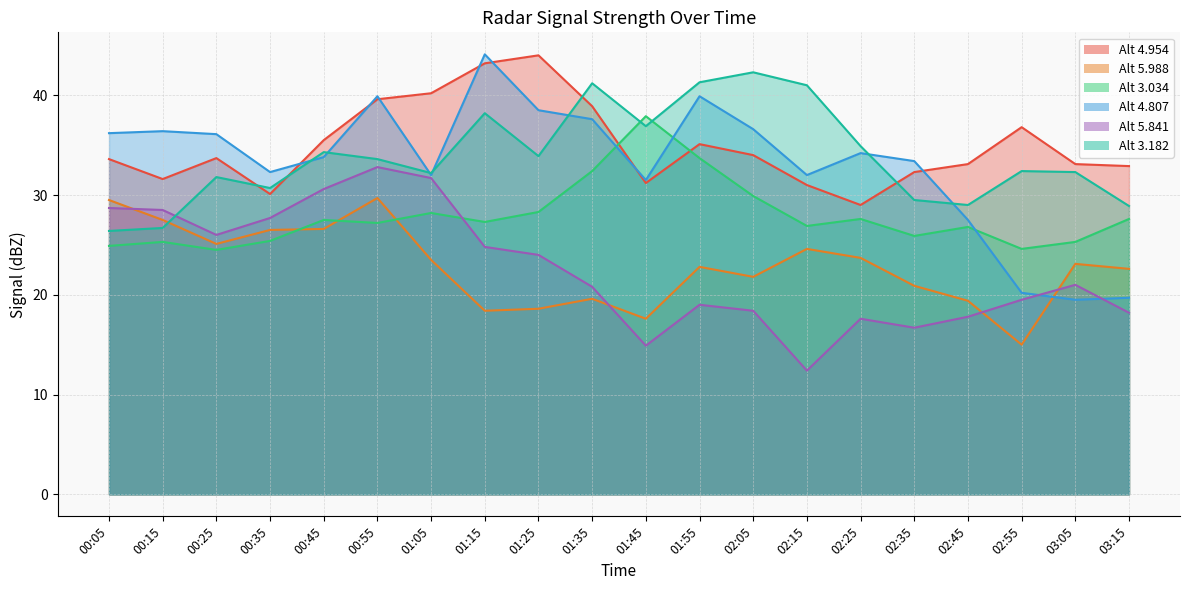

What value does the 4.954 series have at 00:35?

30.1